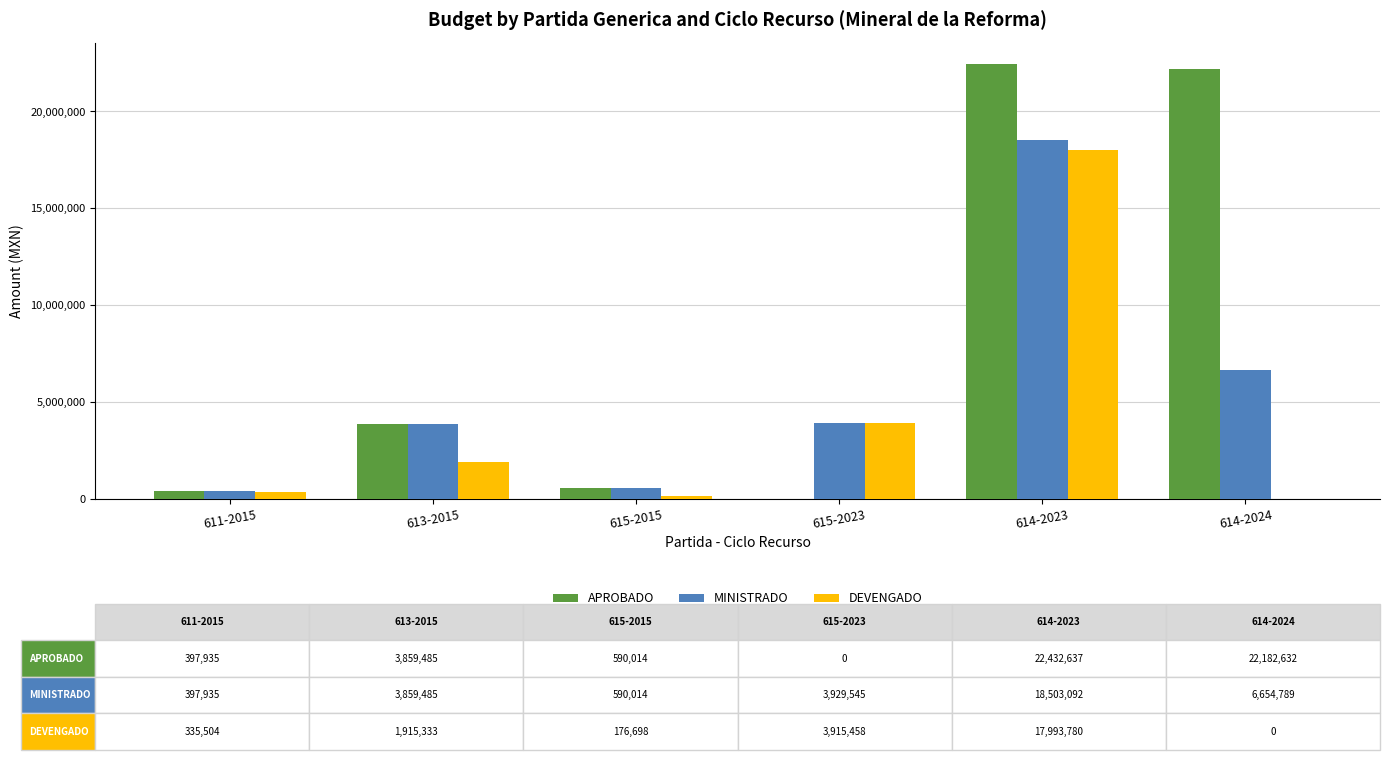

How many data points in MINISTRADO are above 3929545?

3